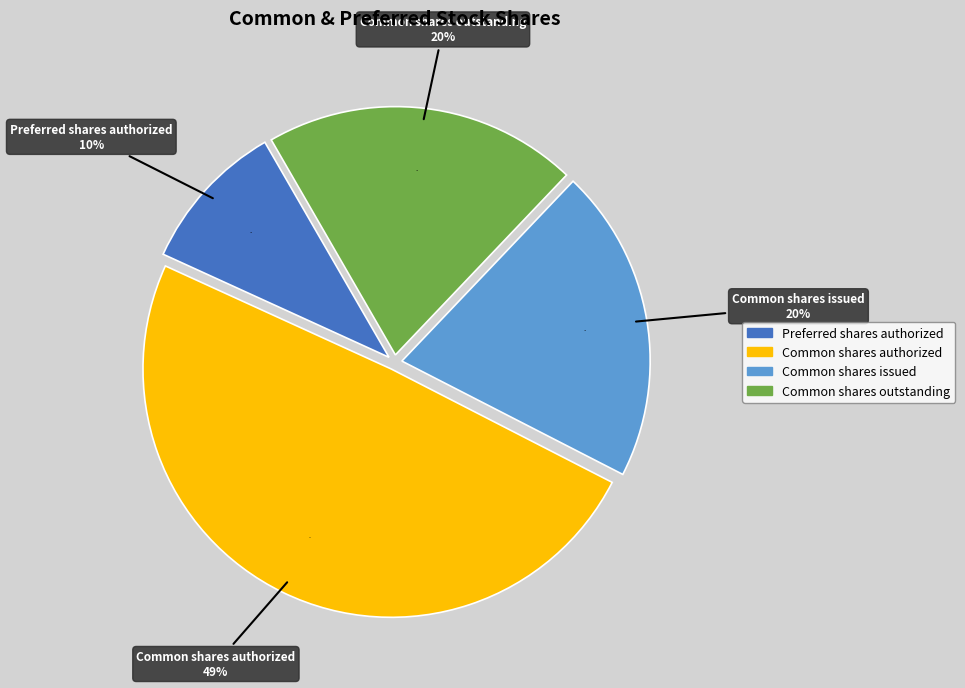

To the nearest percent, what portion does Common shares issued represent?

20%